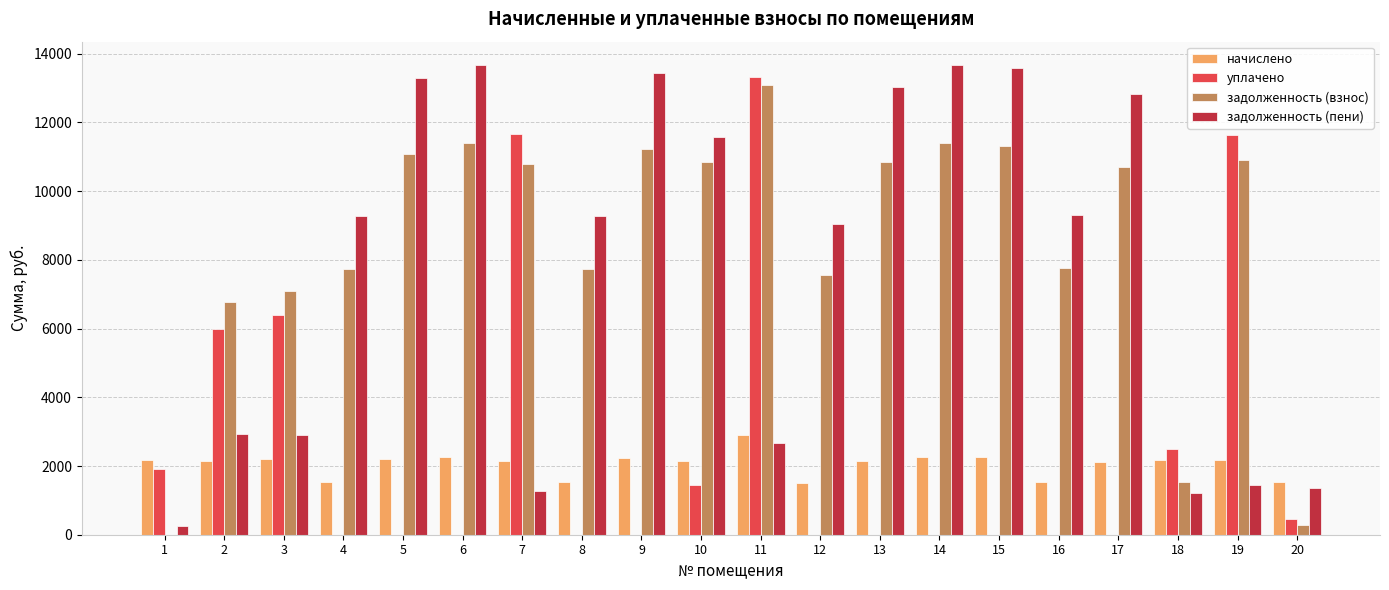

What is the sum of all задолженность (пени) values?

155994.8